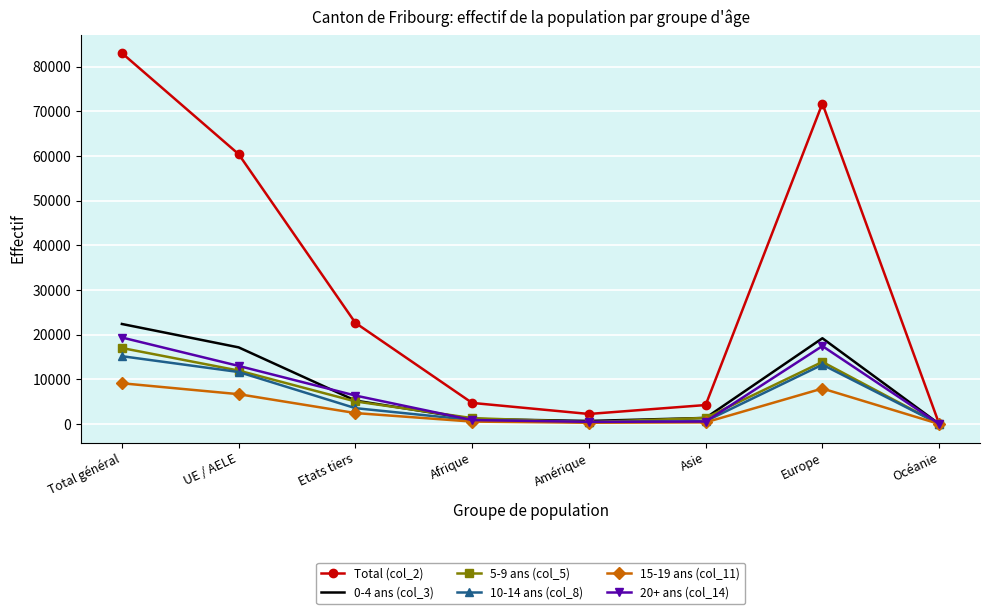

At which category does the chart reach its peak across all series?

Total général